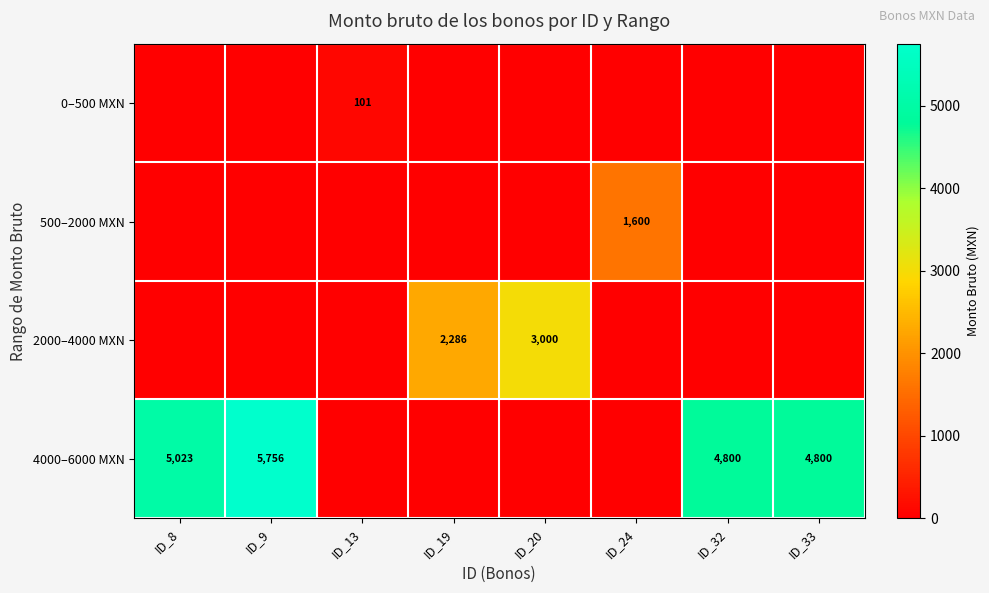

At ID_9, list the series in order from largest to smallest.

4000–6000 MXN, 0–500 MXN, 500–2000 MXN, 2000–4000 MXN